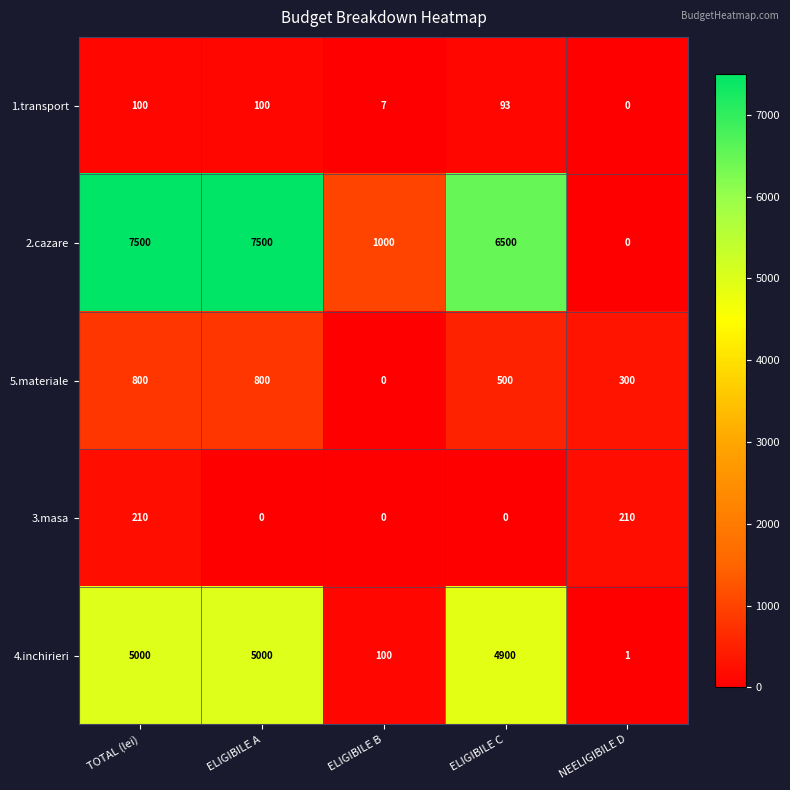

List the series in order of their peak value, highest first.

2.cazare, 4.inchirieri, 5.materiale, 3.masa, 1.transport